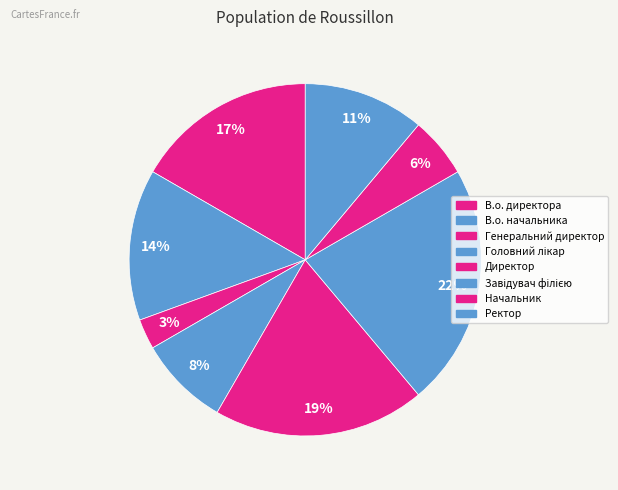

To the nearest percent, what percentage of the pie is Генеральний директор?

3%